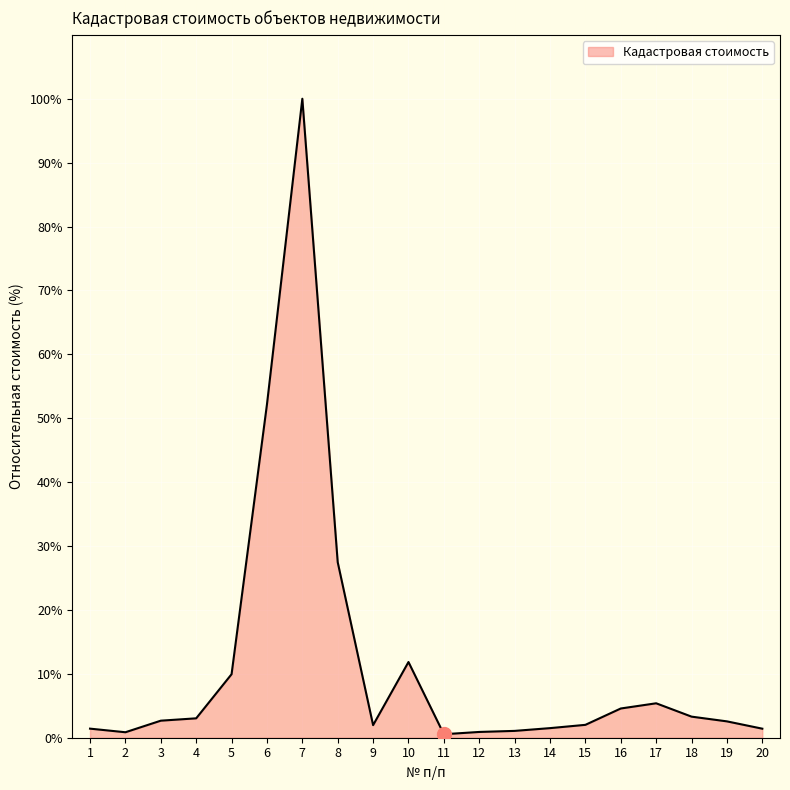

The value at 1 is 1.4. True or false?

True